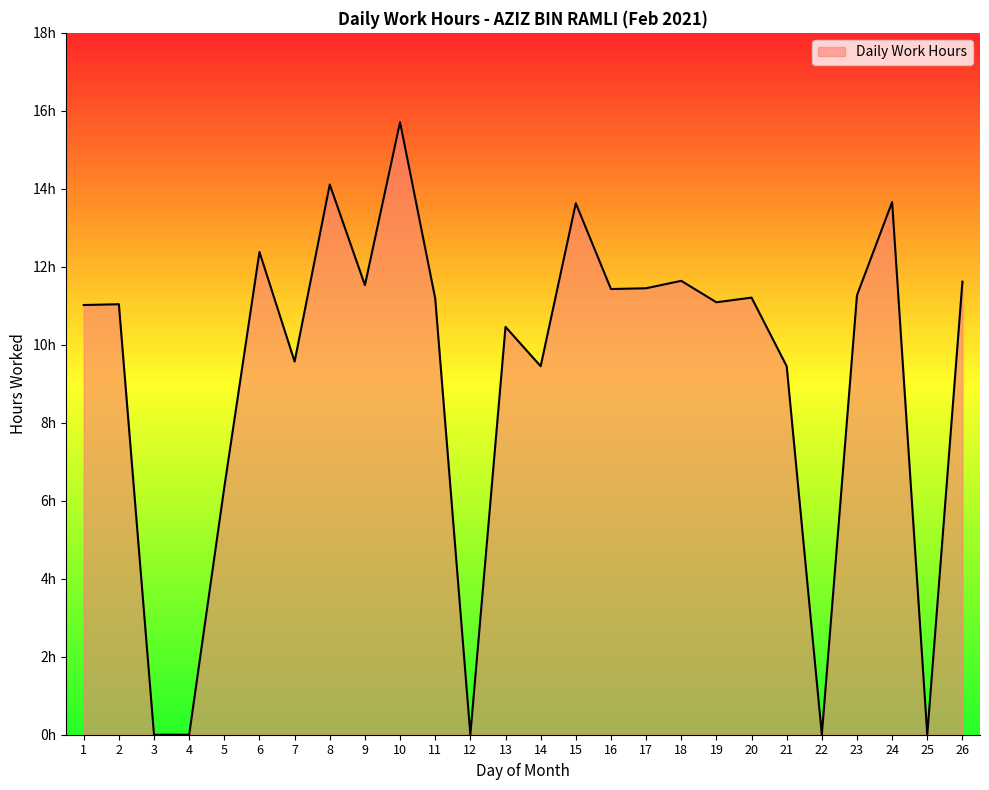

Does the chart display data point markers on the line(s)?

No